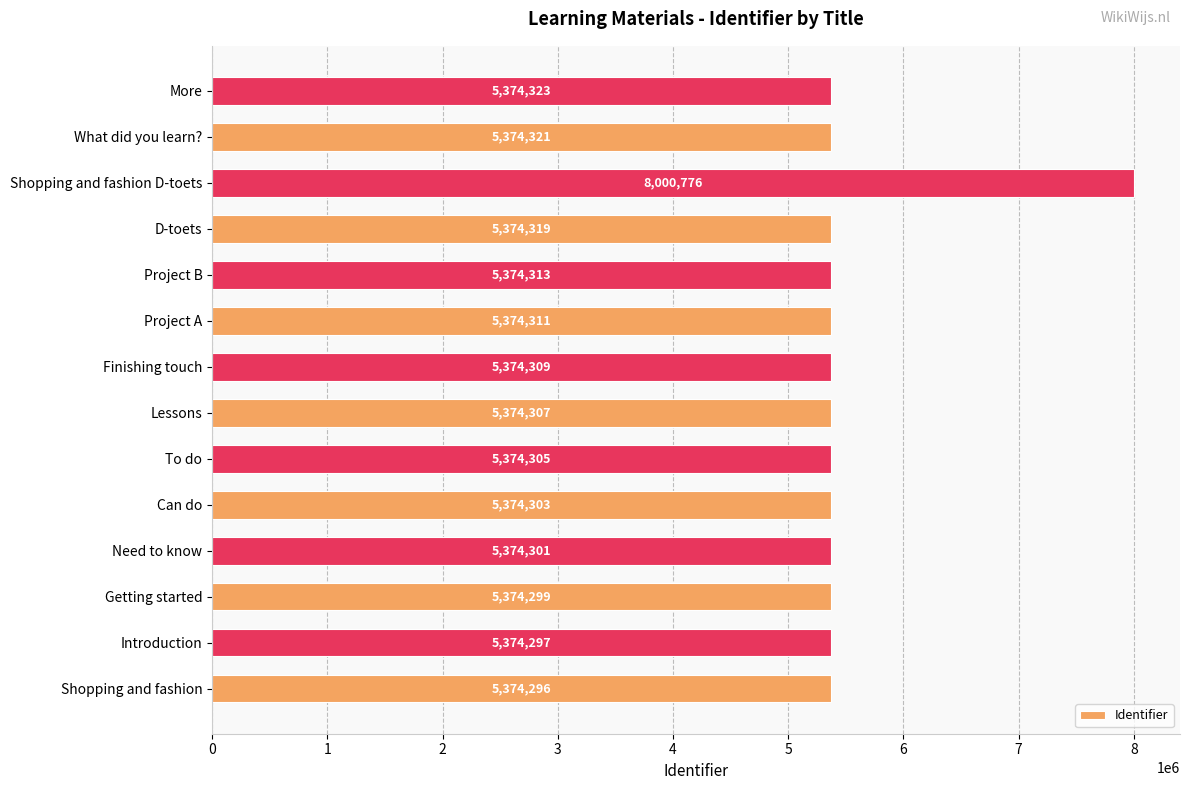

True or false: the data shows 5374321 at What did you learn?.

True